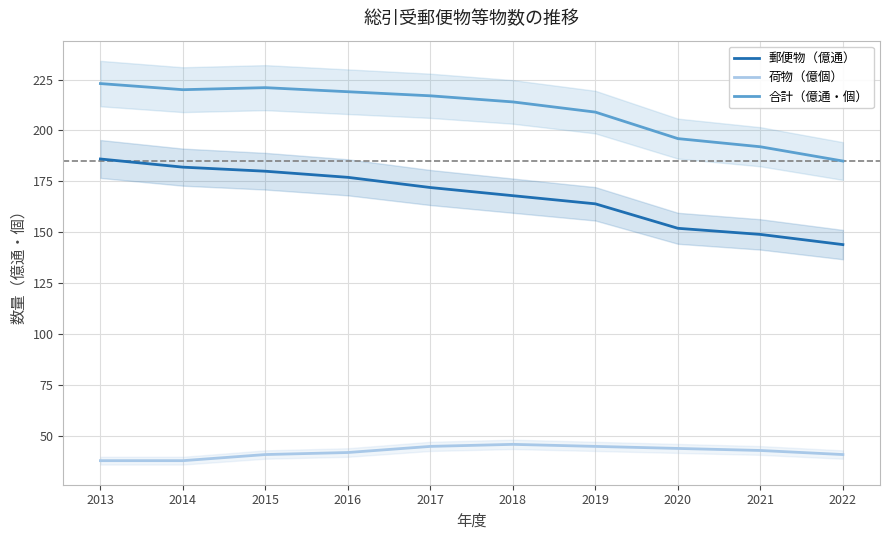

Rank the categories by 荷物（億個） value from lowest to highest.

2013, 2014, 2015, 2022, 2016, 2021, 2020, 2017, 2019, 2018